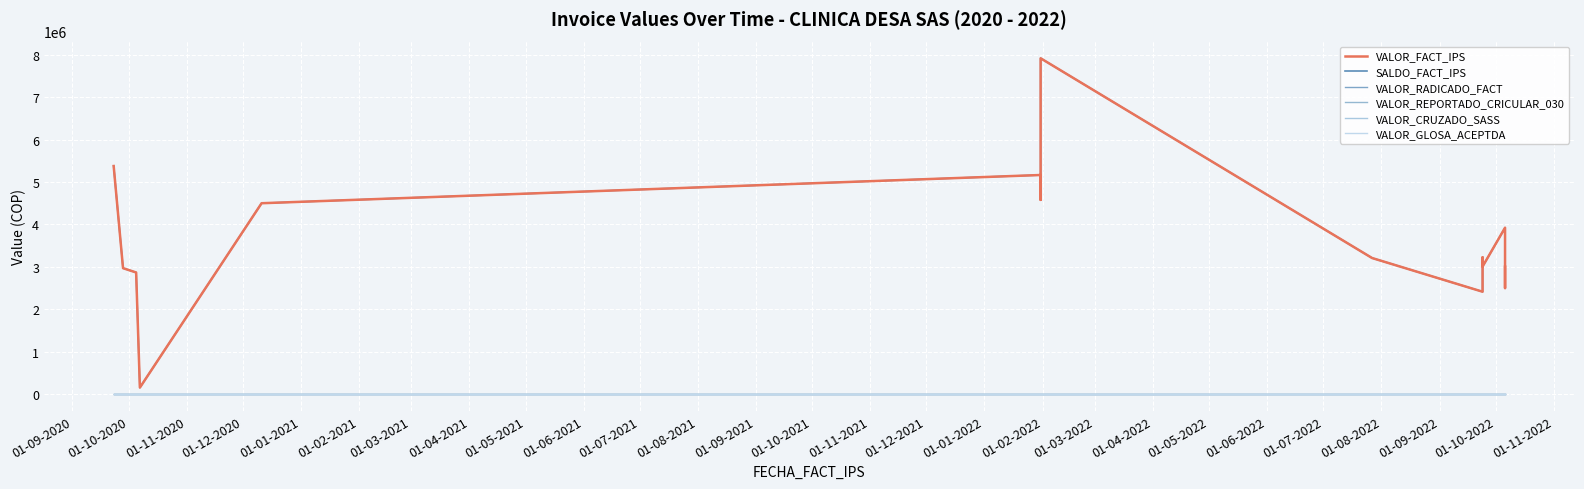

How many categories are shown in the chart?

20